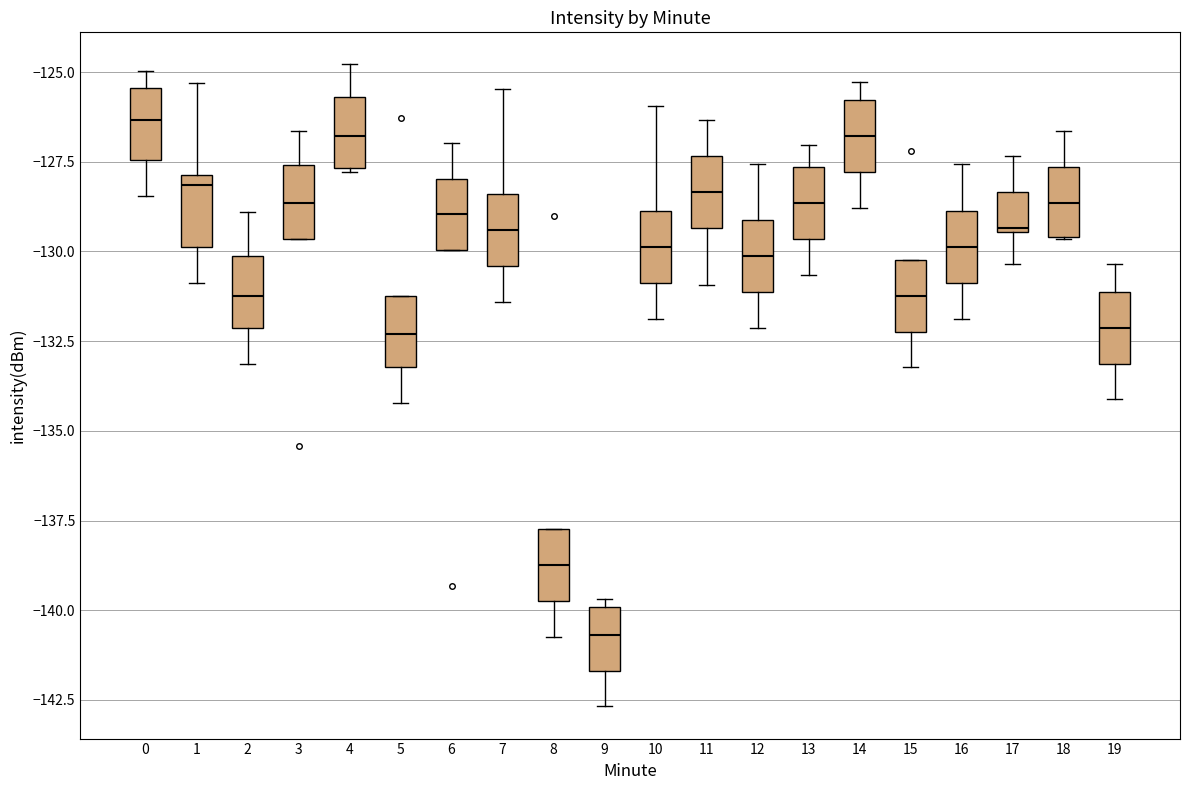

Where does the lower whisker of the box at x = 8 end on the y-axis? The values are not printed on the chart, so give them approximately, as read against the axis.

-140.5